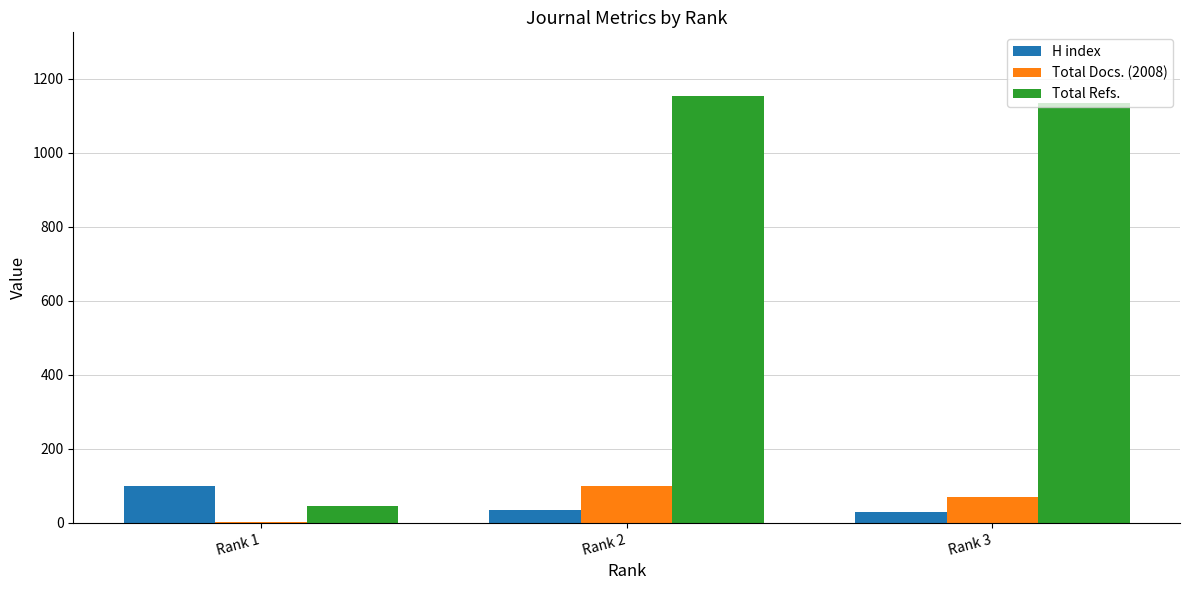

What is the sum of all H index values?

165